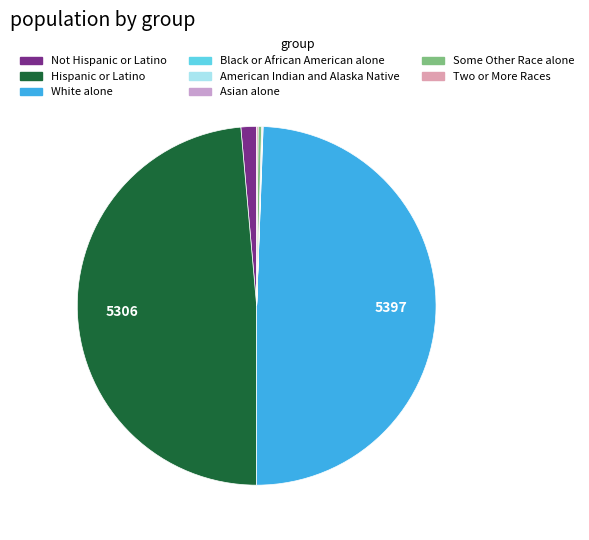

Is it true that White alone is 49% of the pie?

True